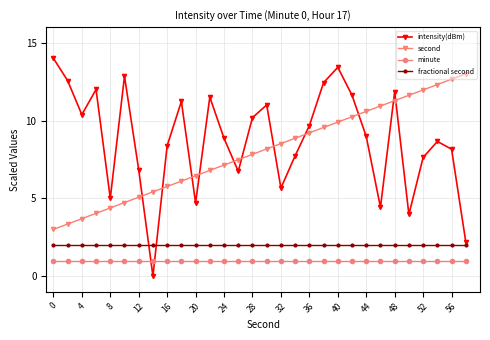

Which series has the largest total across all categories?

intensity(dBm)